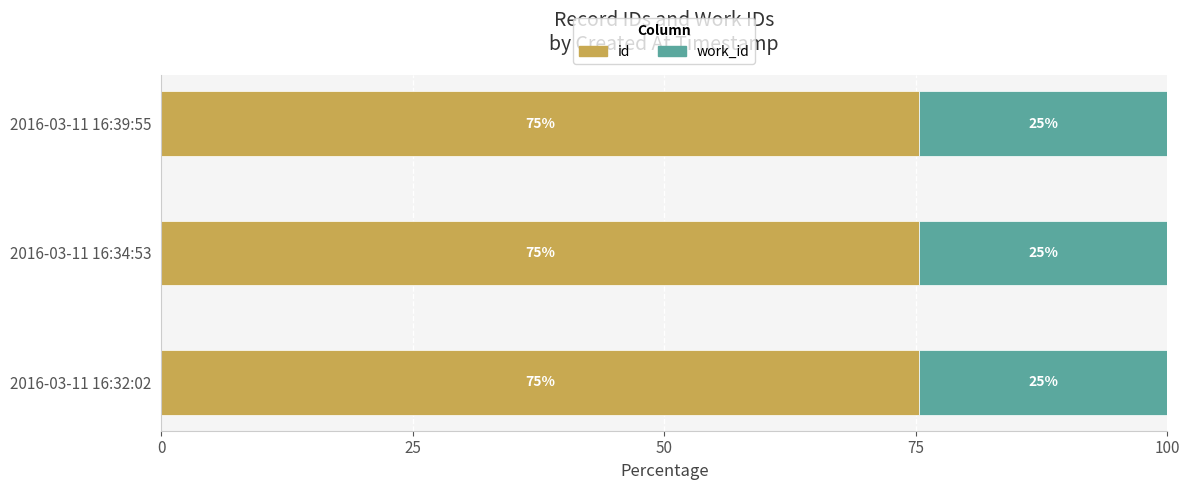

What is the maximum value for id?

75.4